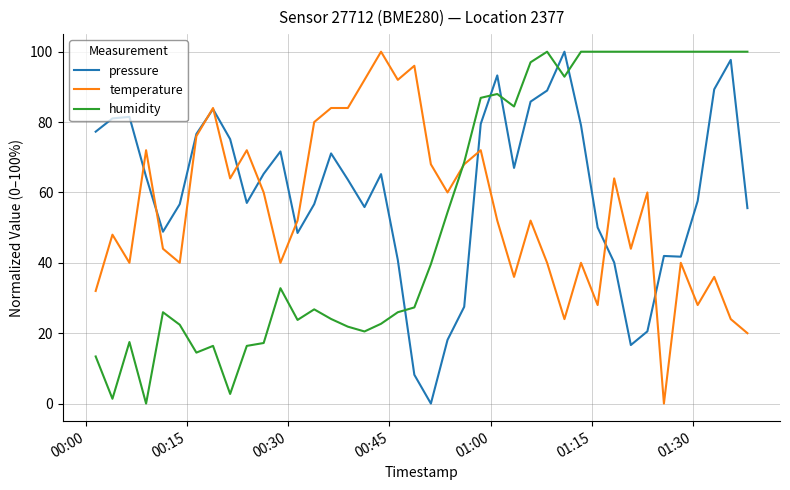

How many times do pressure and humidity cross each other?

5